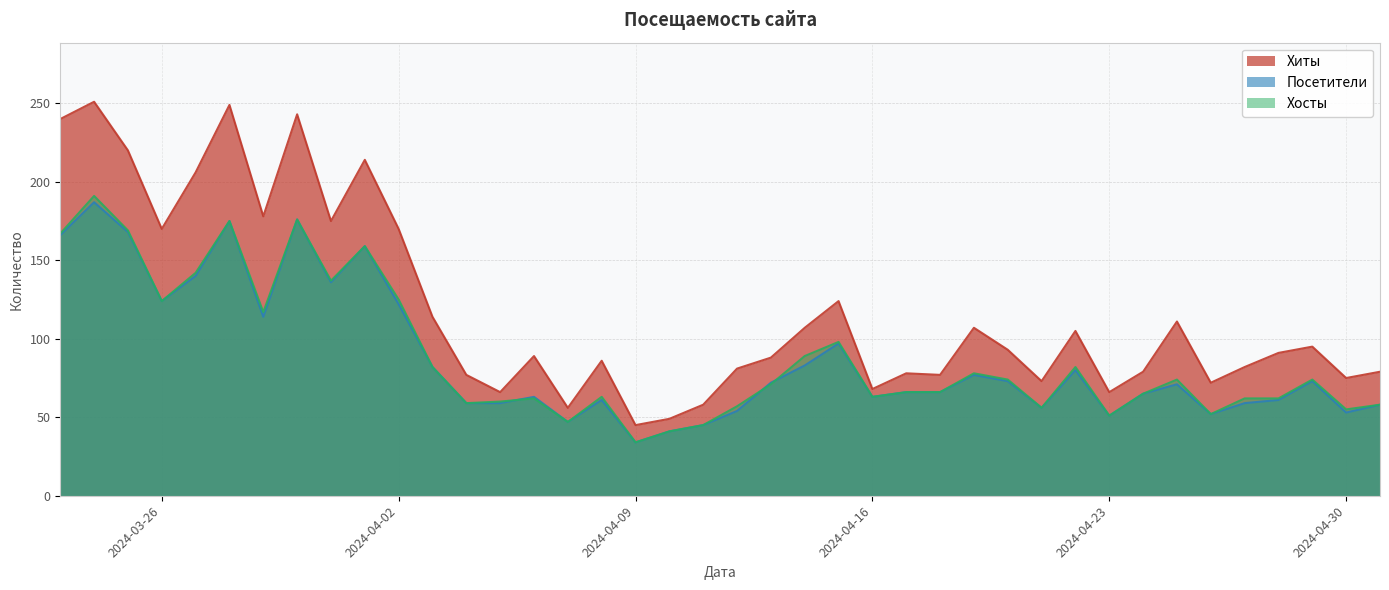

Reading left to right, what are all the values shown in this chart?

Хиты: 2024-05-01=79	2024-04-30=75	2024-04-29=95	2024-04-28=91	2024-04-27=82	2024-04-26=72	2024-04-25=111	2024-04-24=79	2024-04-23=66	2024-04-22=105	2024-04-21=73	2024-04-20=93	2024-04-19=107	2024-04-18=77	2024-04-17=78	2024-04-16=68	2024-04-15=124	2024-04-14=107	2024-04-13=88	2024-04-12=81	2024-04-11=58	2024-04-10=49	2024-04-09=45	2024-04-08=86	2024-04-07=56	2024-04-06=89	2024-04-05=66	2024-04-04=77	2024-04-03=114	2024-04-02=170	2024-04-01=214	2024-03-31=175	2024-03-30=243	2024-03-29=178	2024-03-28=249	2024-03-27=206	2024-03-26=170	2024-03-25=220	2024-03-24=251	2024-03-23=240
Посетители: 2024-05-01=58	2024-04-30=53	2024-04-29=73	2024-04-28=61	2024-04-27=59	2024-04-26=52	2024-04-25=71	2024-04-24=65	2024-04-23=51	2024-04-22=80	2024-04-21=56	2024-04-20=73	2024-04-19=77	2024-04-18=66	2024-04-17=66	2024-04-16=63	2024-04-15=97	2024-04-14=83	2024-04-13=72	2024-04-12=54	2024-04-11=45	2024-04-10=41	2024-04-09=34	2024-04-08=61	2024-04-07=47	2024-04-06=63	2024-04-05=59	2024-04-04=59	2024-04-03=82	2024-04-02=122	2024-04-01=159	2024-03-31=136	2024-03-30=176	2024-03-29=114	2024-03-28=175	2024-03-27=140	2024-03-26=124	2024-03-25=168	2024-03-24=187	2024-03-23=166
Хосты: 2024-05-01=58	2024-04-30=55	2024-04-29=74	2024-04-28=62	2024-04-27=62	2024-04-26=52	2024-04-25=74	2024-04-24=65	2024-04-23=51	2024-04-22=82	2024-04-21=56	2024-04-20=74	2024-04-19=78	2024-04-18=66	2024-04-17=66	2024-04-16=63	2024-04-15=98	2024-04-14=89	2024-04-13=71	2024-04-12=57	2024-04-11=45	2024-04-10=41	2024-04-09=34	2024-04-08=63	2024-04-07=47	2024-04-06=62	2024-04-05=60	2024-04-04=59	2024-04-03=82	2024-04-02=125	2024-04-01=159	2024-03-31=137	2024-03-30=176	2024-03-29=117	2024-03-28=175	2024-03-27=142	2024-03-26=124	2024-03-25=169	2024-03-24=191	2024-03-23=167